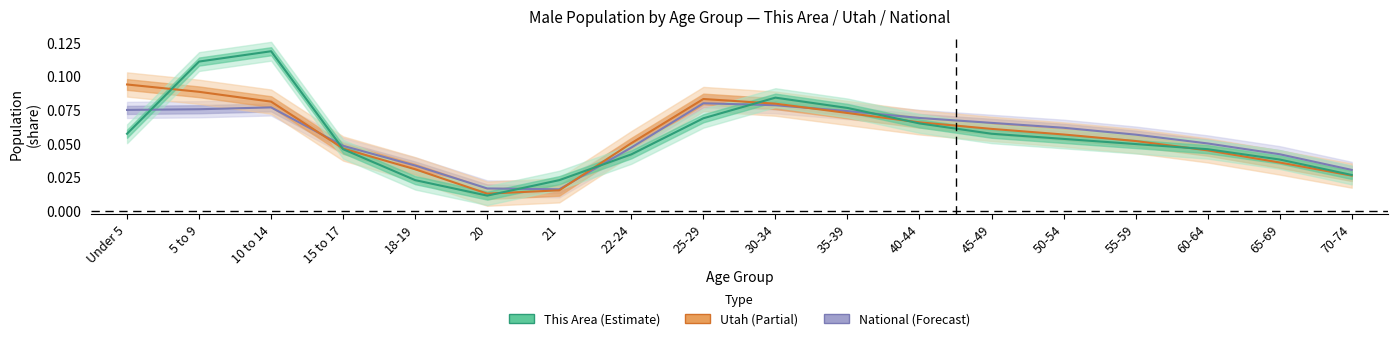

Is it true that This Area equals 0.0 at 20?

True